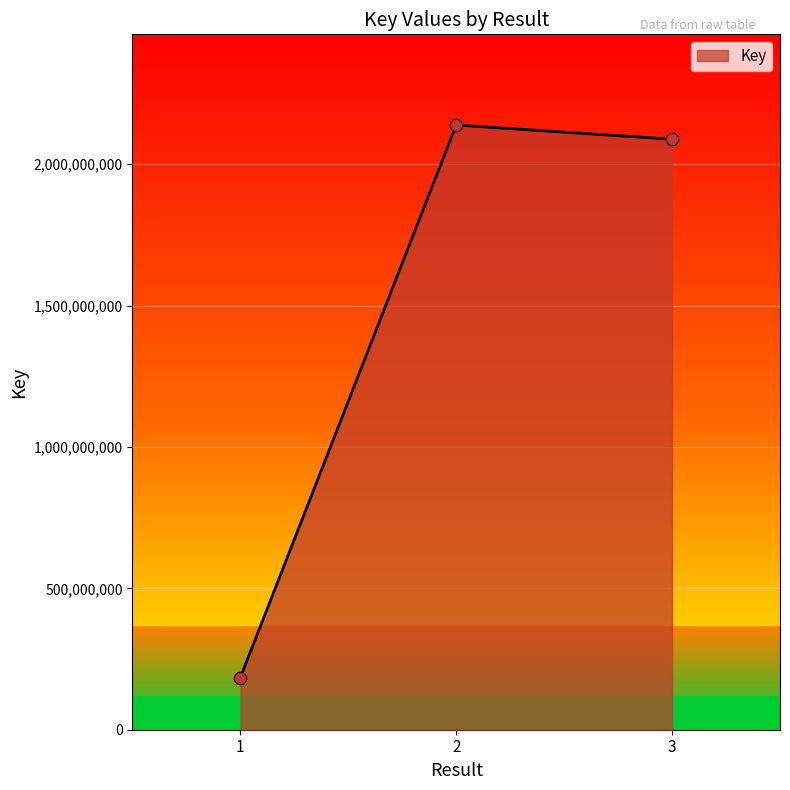

What is the ratio of the value at 1 to the value at 2?

0.1